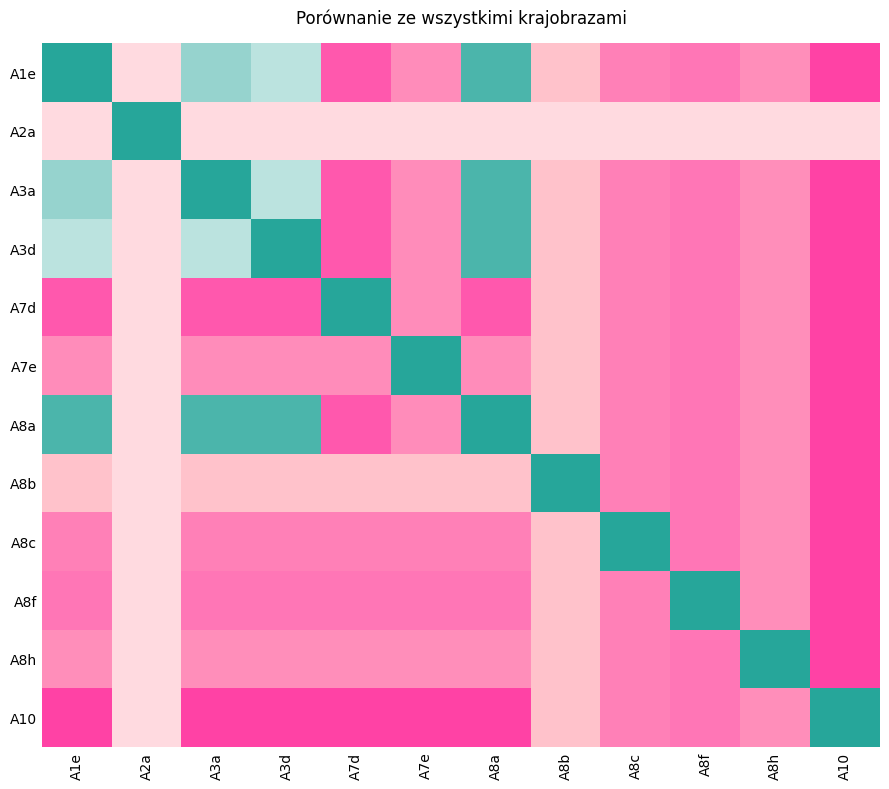

What is the total value across all series at A10?

-9.0